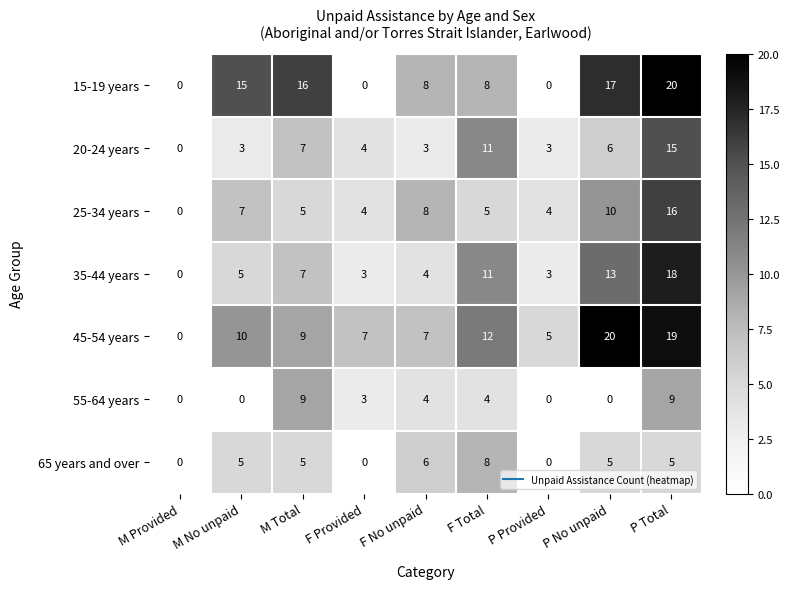

The value of 20-24 years at P Total is 15. True or false?

True